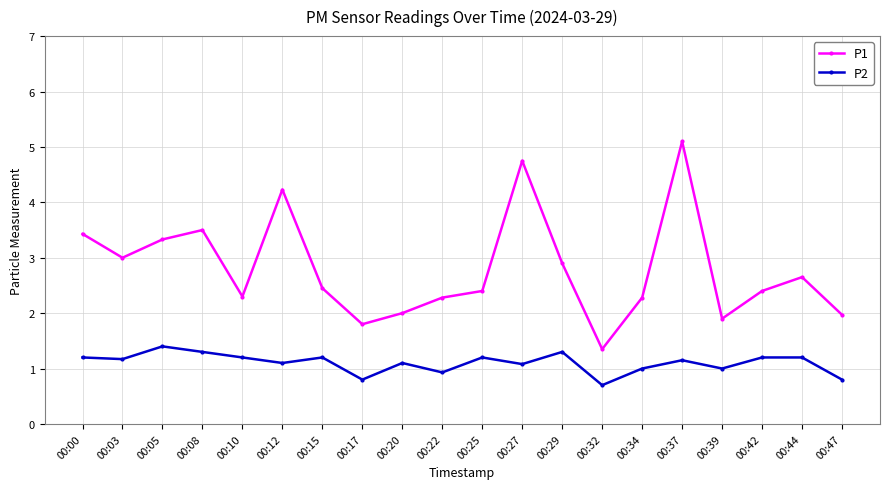

What value does the P1 series have at 00:17?

1.8